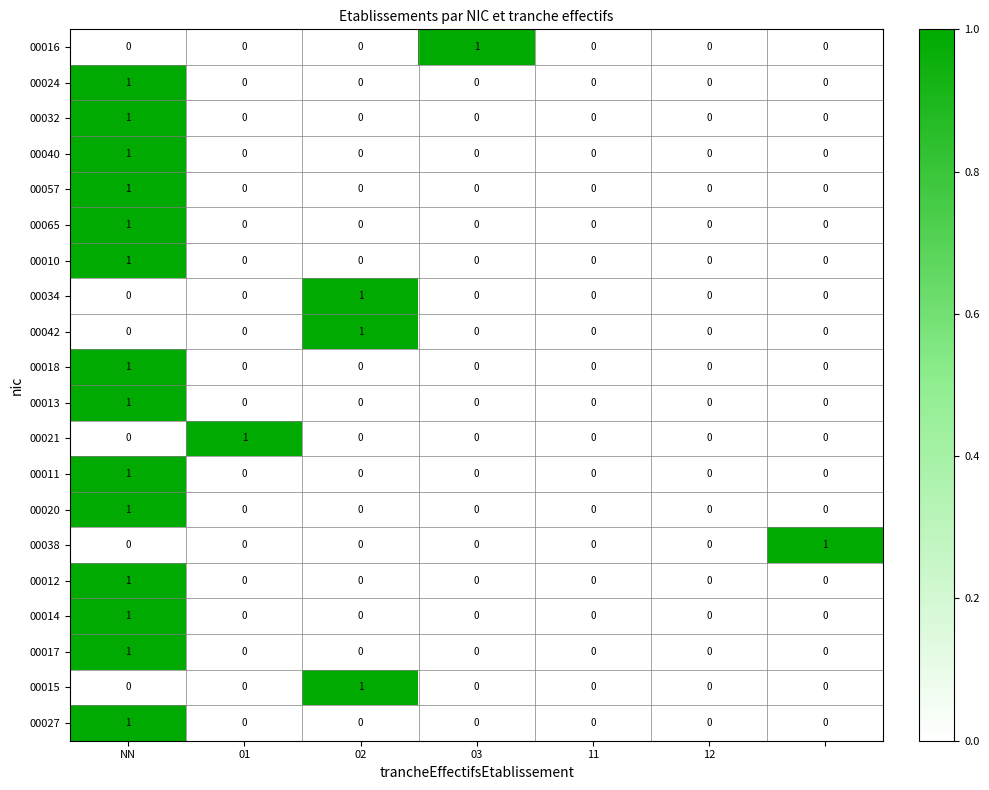

How many 00010 values are between 0 and 1?

7